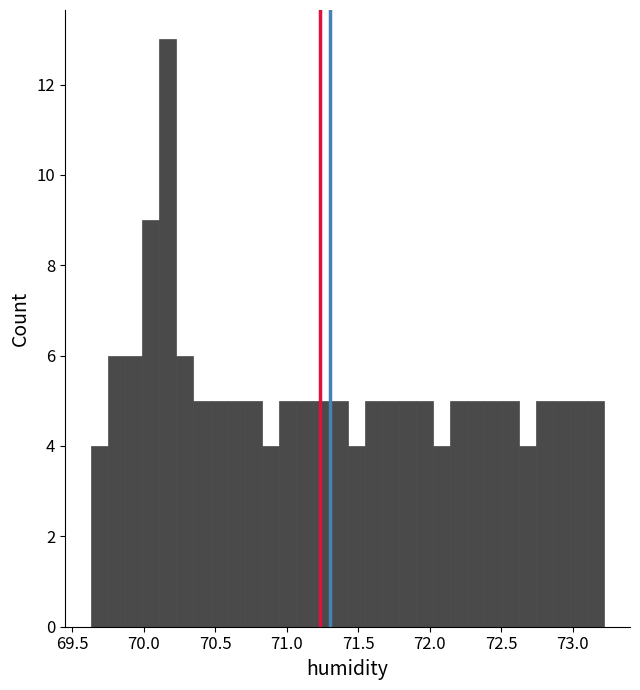

Around what value on the x-axis is the tallest bar? Give the approximate position of its centre, as read against the axis.

70.15